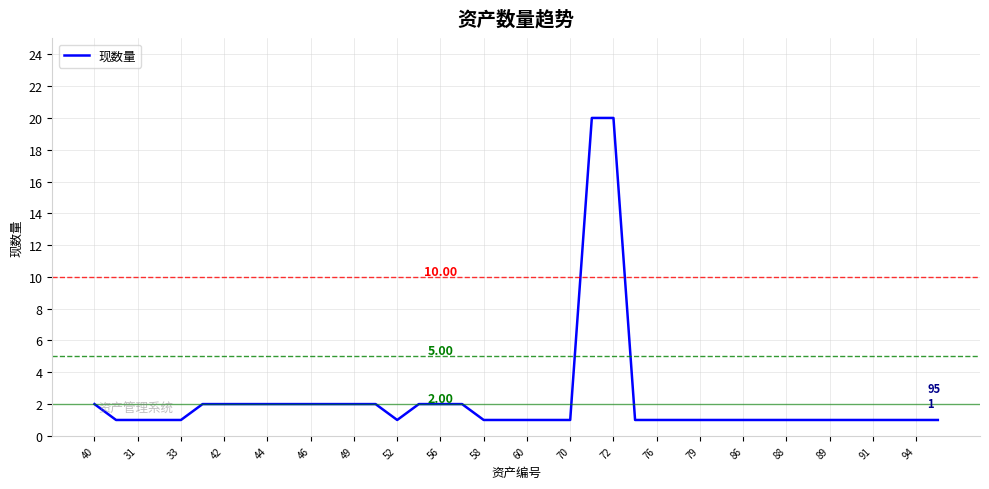

How many categories are shown in the chart?

40